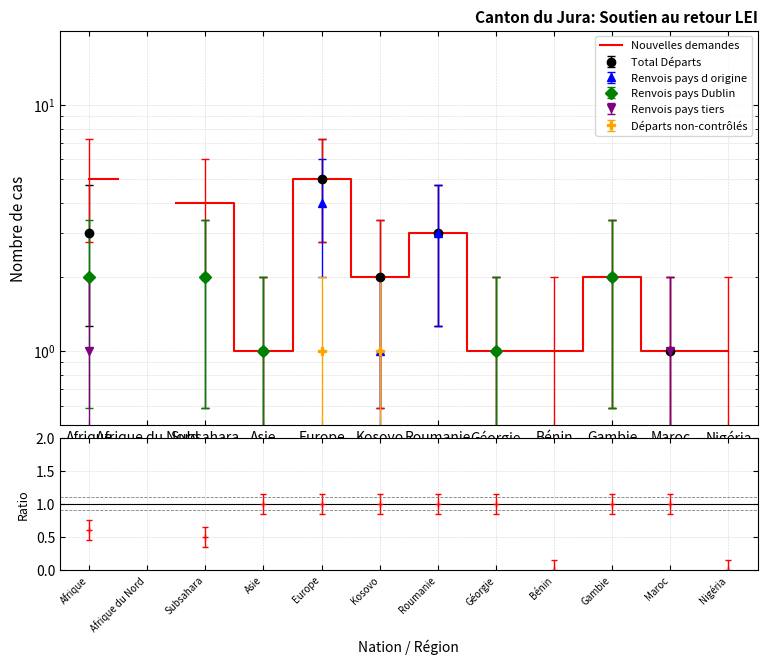

What position from the right is Subsahara?

10